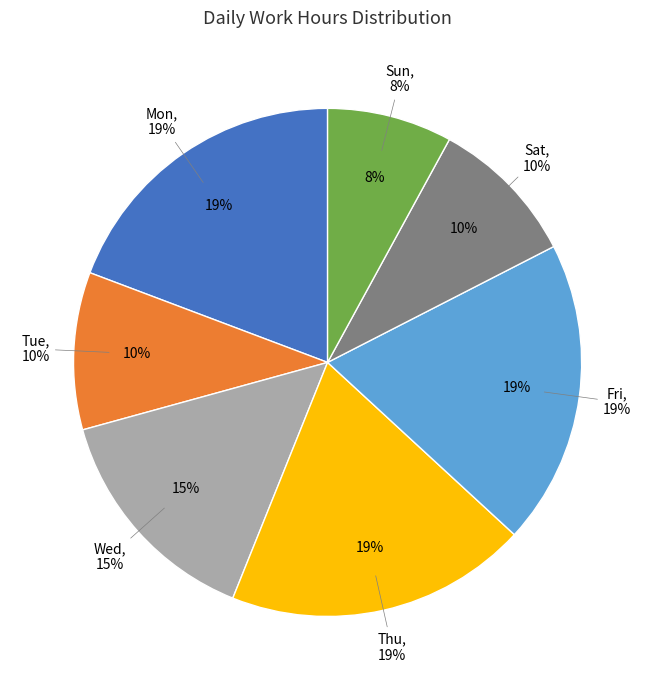

Which category has the smallest portion of the pie?

8-Sun